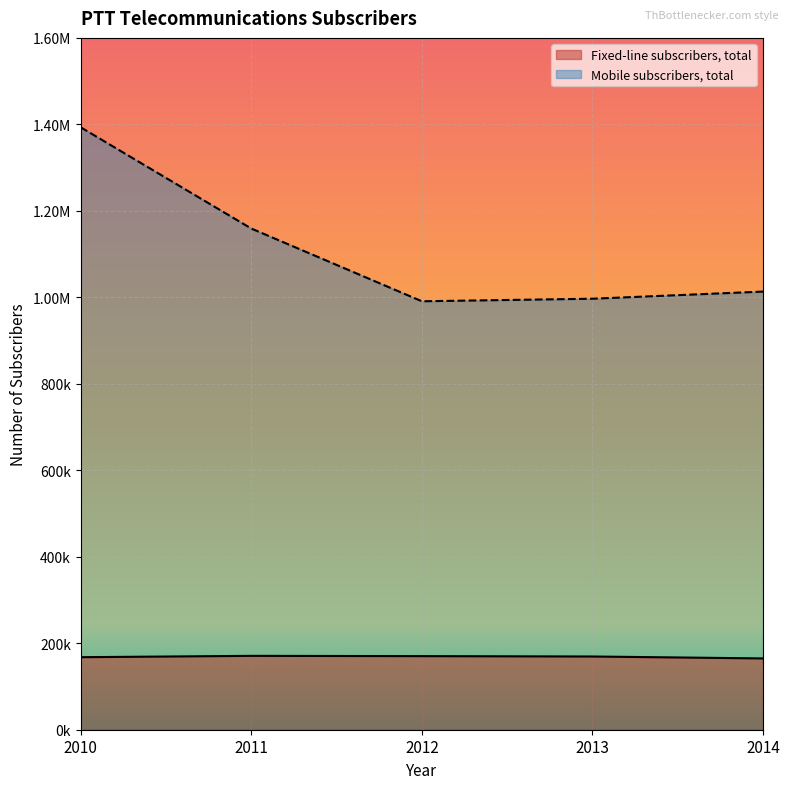

What is the value of the Mobile subscribers, total point at the 3rd from the left?

990869